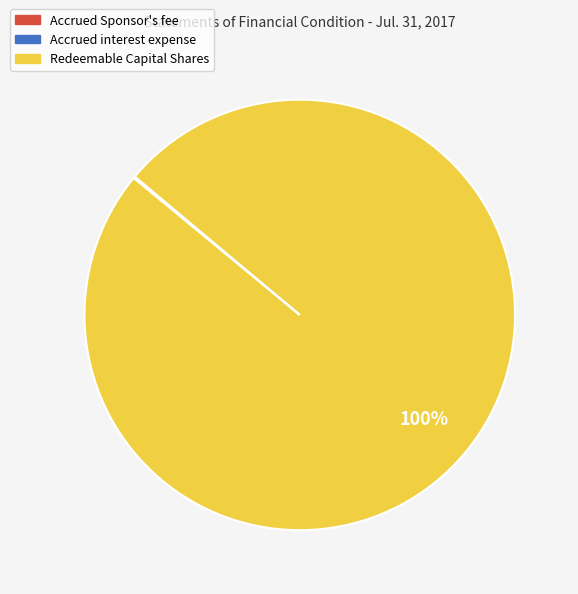

True or false: Redeemable Capital Shares accounts for 100% of the total.

True